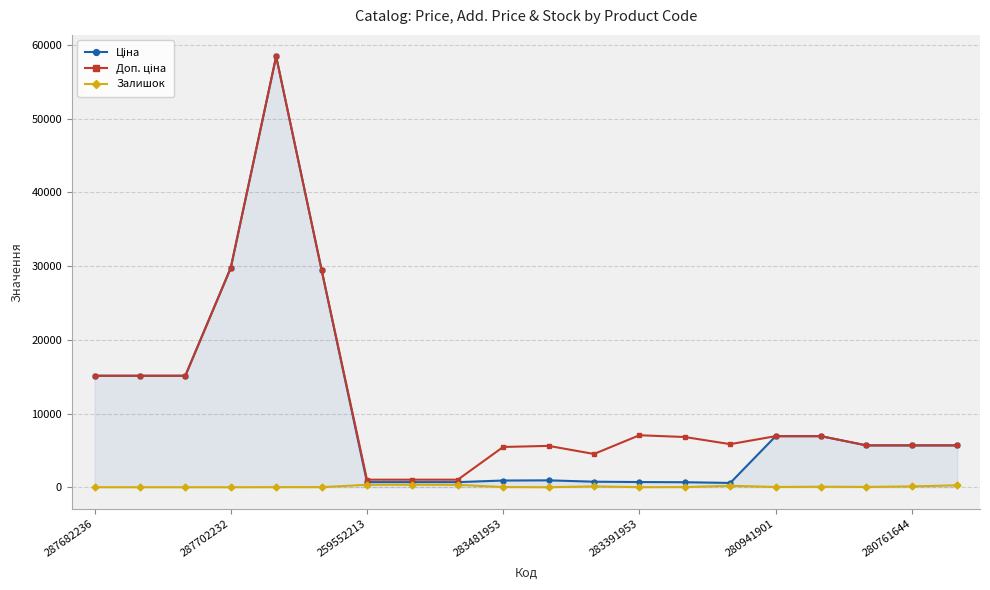

At how many categories does at least one series exceed 18909?

3